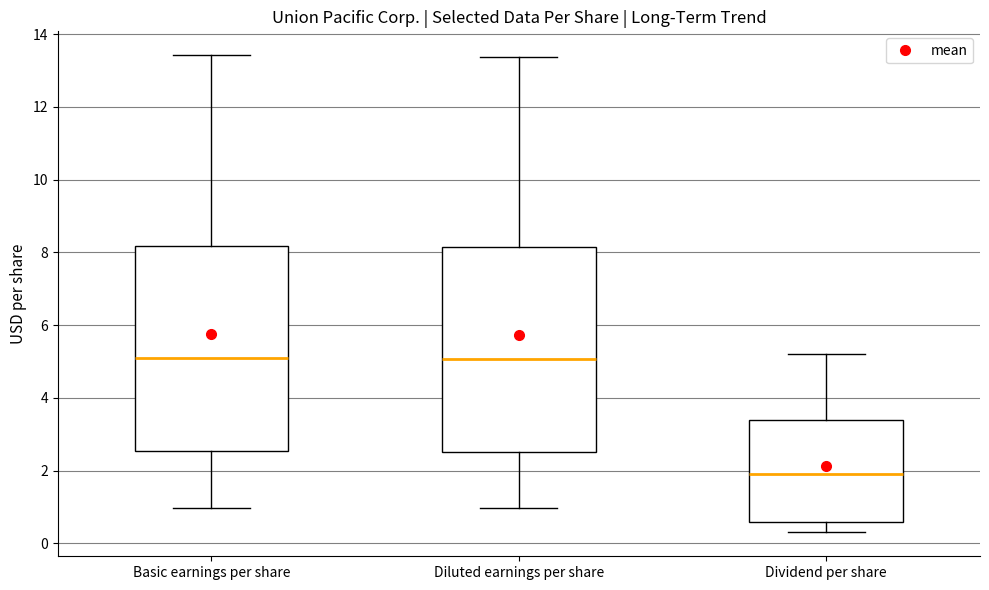

Reading left to right, transcribe this box plot: for each box, give where its median line is, the range the box spans, and where its two whiskers end, as read against the y-axis. The values are not printed on the chart, so give them approximately, as read against the axis.

Basic earnings per share: median 5.0, box 2.6 to 8.2, whiskers 1.0 to 13.4
Diluted earnings per share: median 5.0, box 2.6 to 8.2, whiskers 1.0 to 13.4
Dividend per share: median 2.0, box 0.6 to 3.4, whiskers 0.4 to 5.2